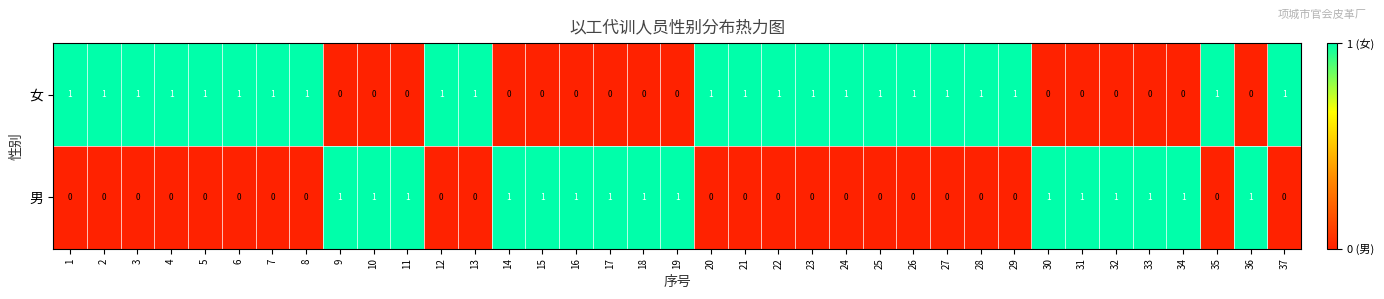

Is it true that 男 equals 1 at 11?

True